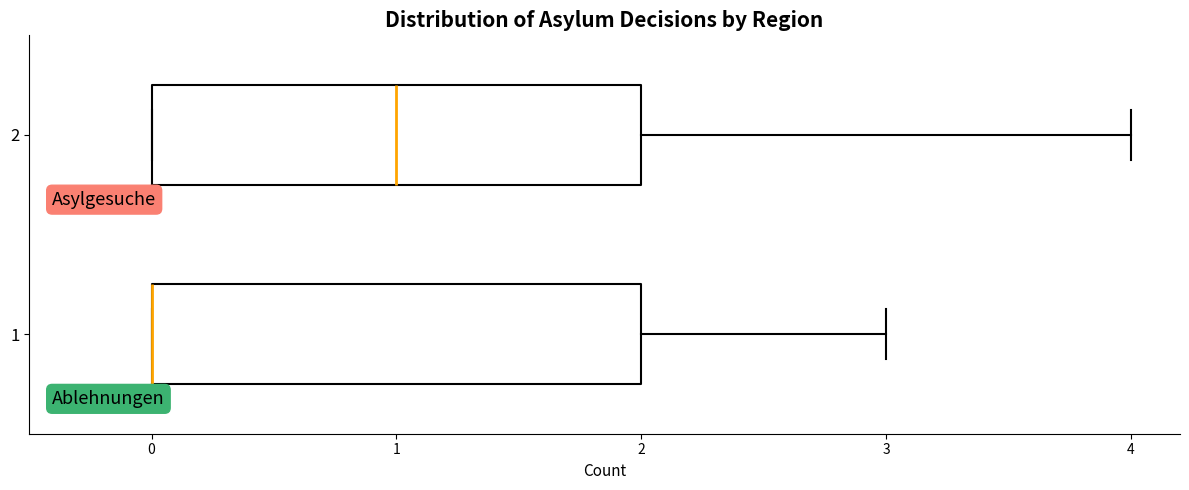

Where is the left edge of the box at y = 2 on the x-axis? The values are not printed on the chart, so give them approximately, as read against the axis.

0